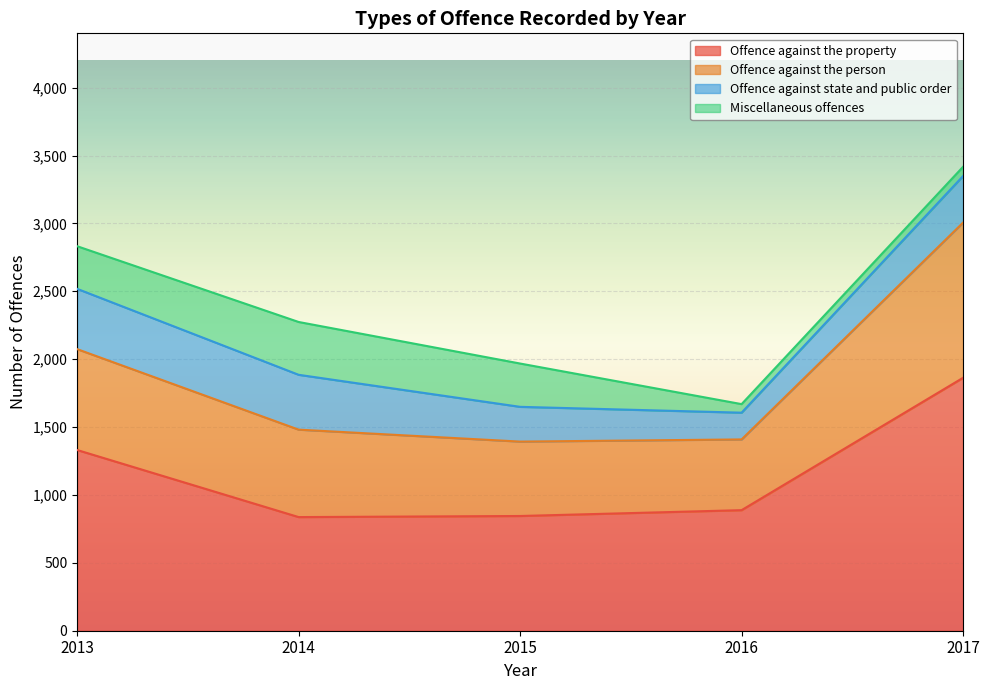

True or false: Offence against the person and Offence against the property cross at least once.

False